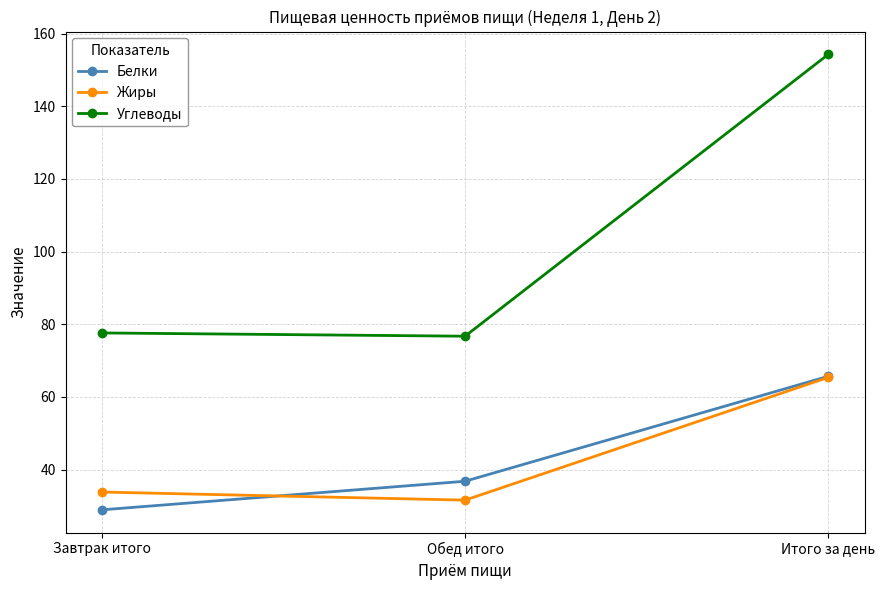

How many distinct data groups are displayed?

3